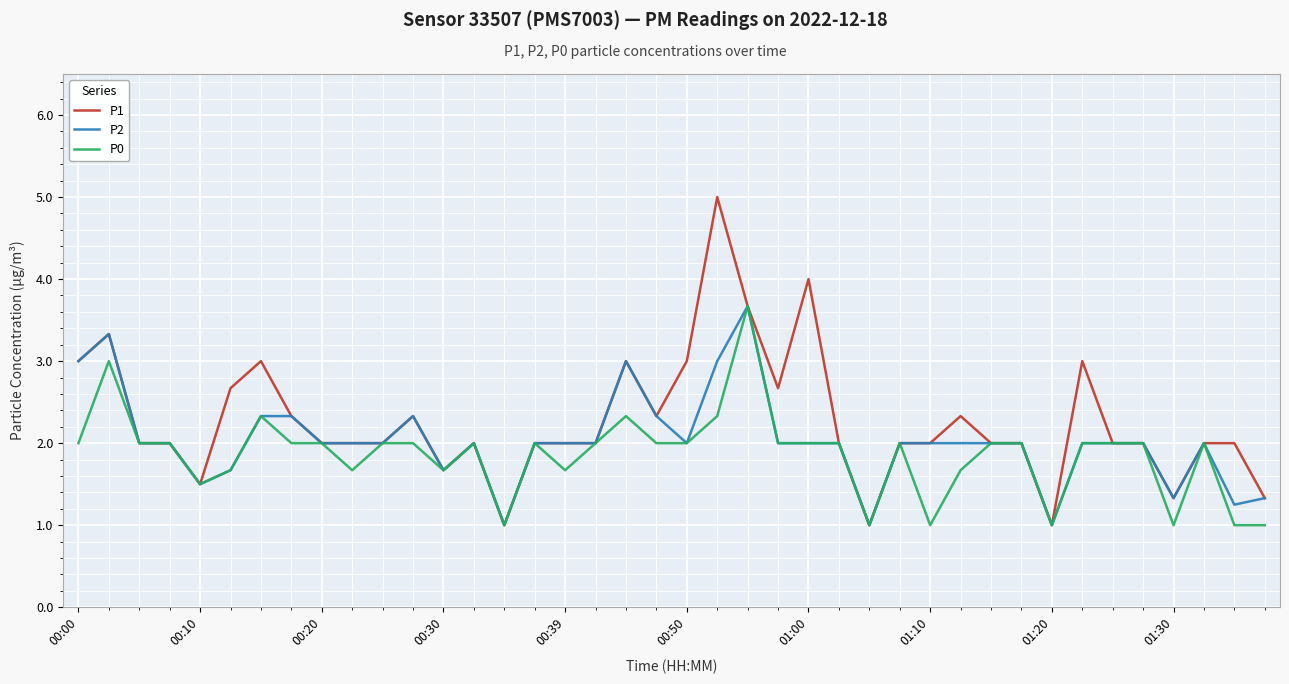

What is the minimum value for P0?

1.0